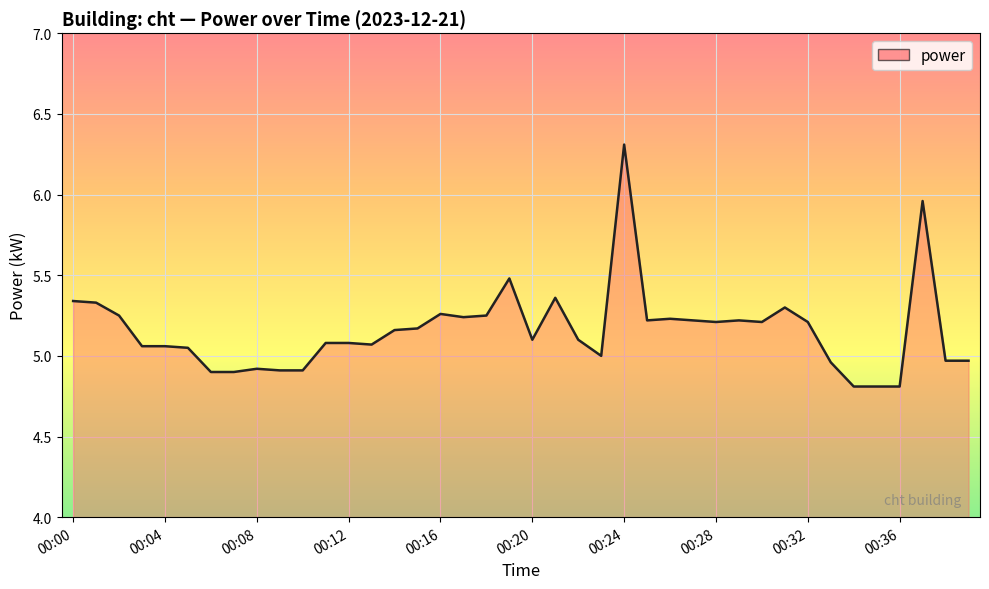

What is the difference between the maximum and minimum values?

1.5